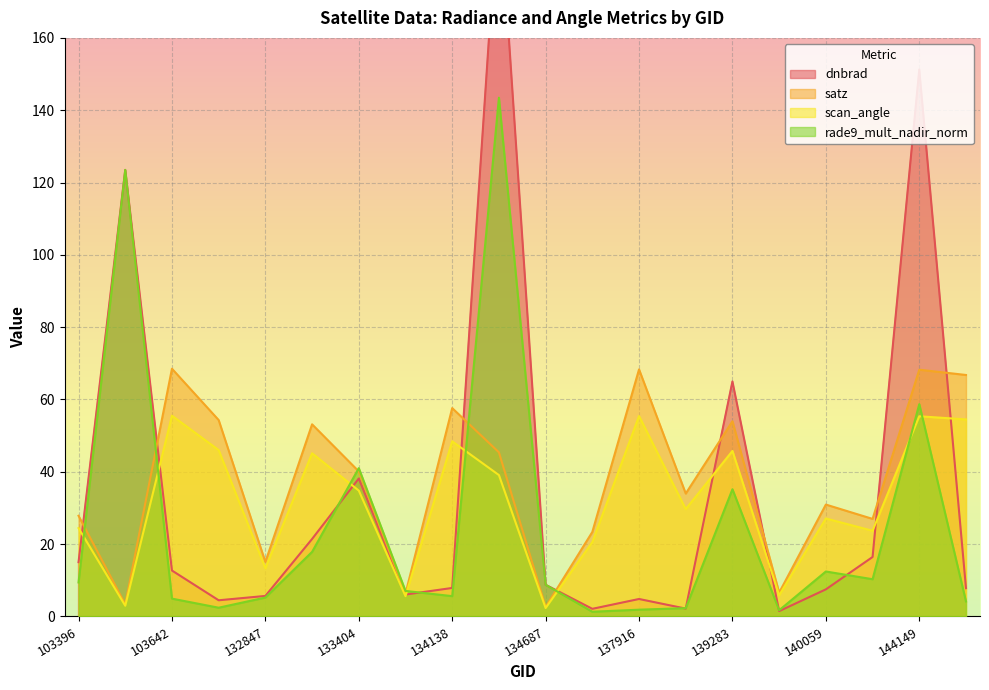

What is the value of the dnbrad point at the 17th from the left?

7.5